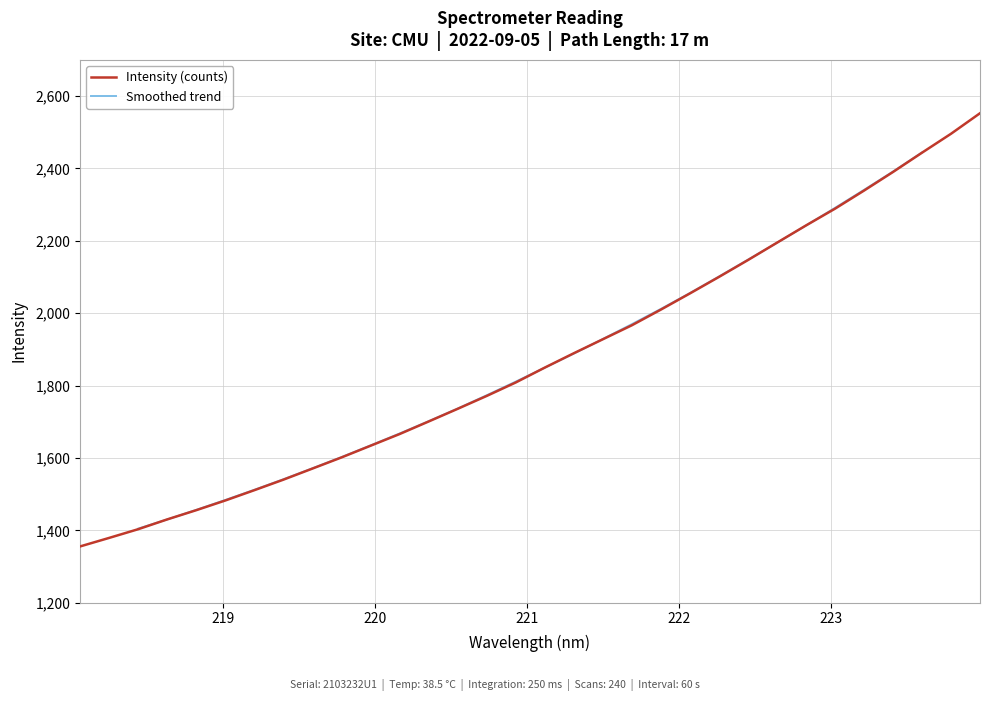

How many data points does each series have?

32